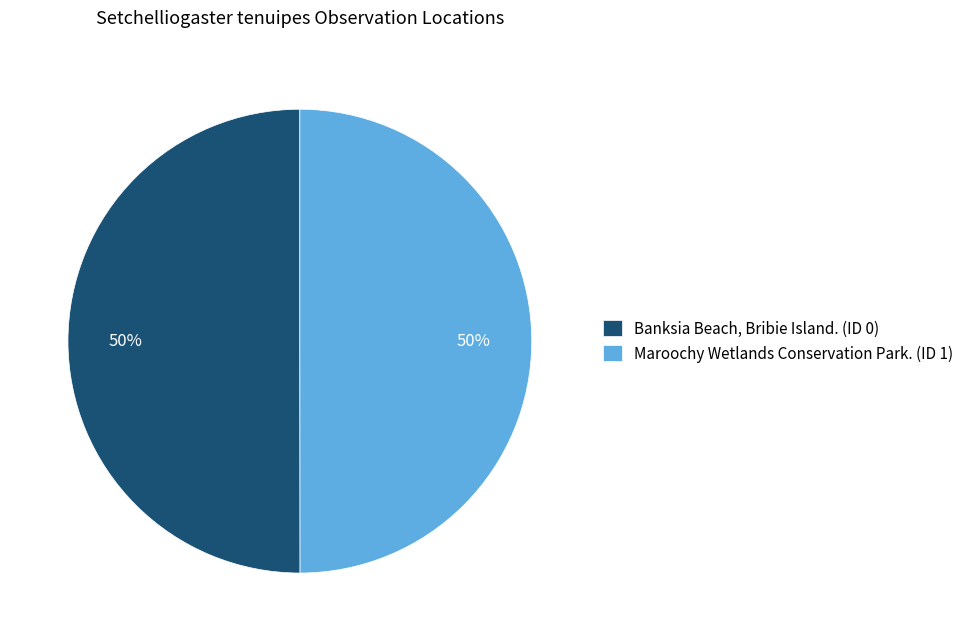

True or false: Banksia Beach, Bribie Island. (ID 0) accounts for 41% of the total.

False